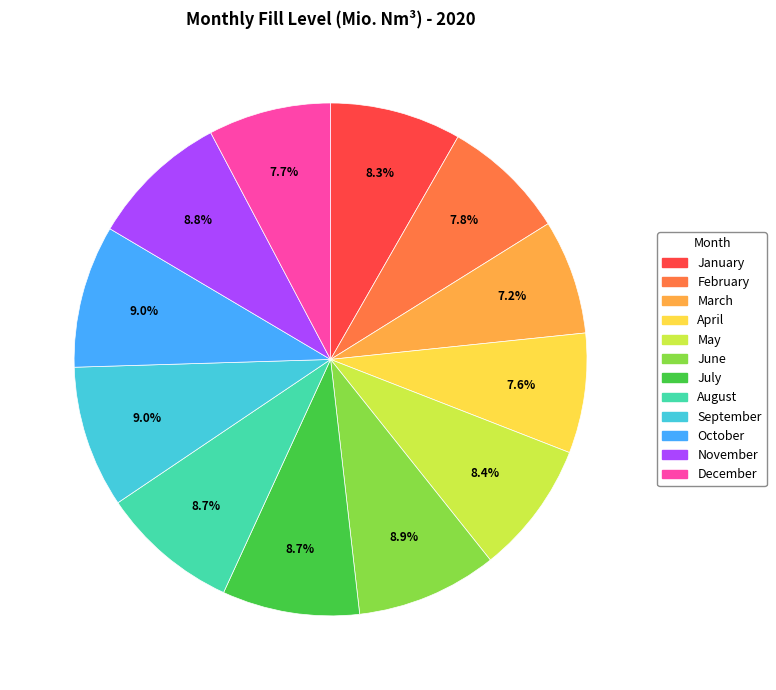

True or false: March accounts for 1% of the total.

False